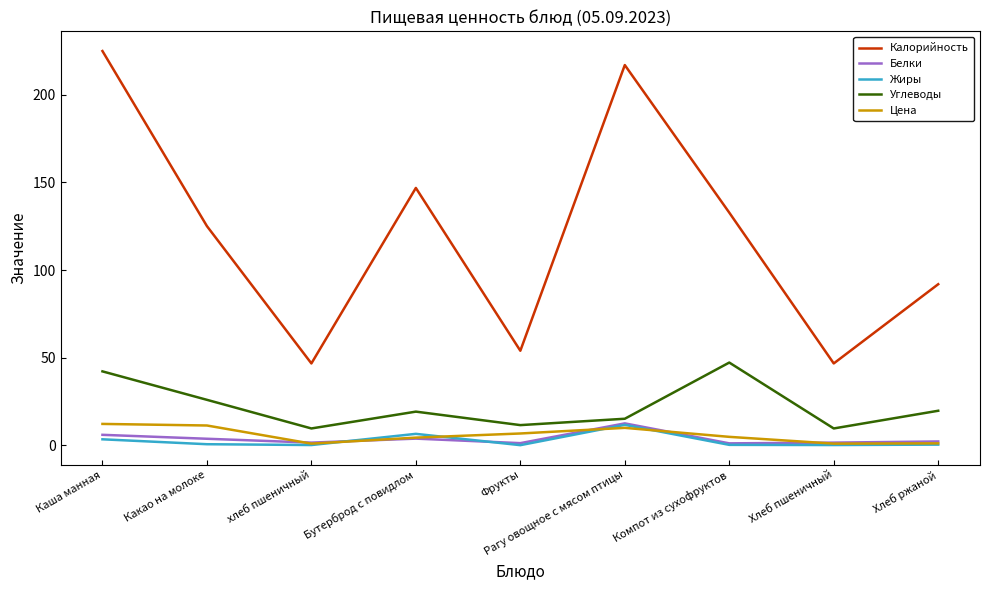

Is the value of Углеводы at Каша манная greater than the value of Калорийность at Какао на молоке?

No